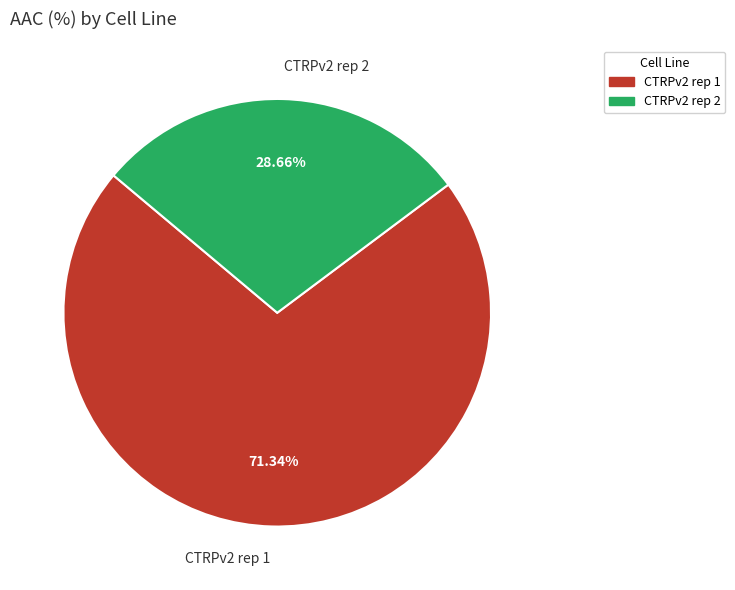

To the nearest percent, what portion does CTRPv2 rep 2 represent?

29%